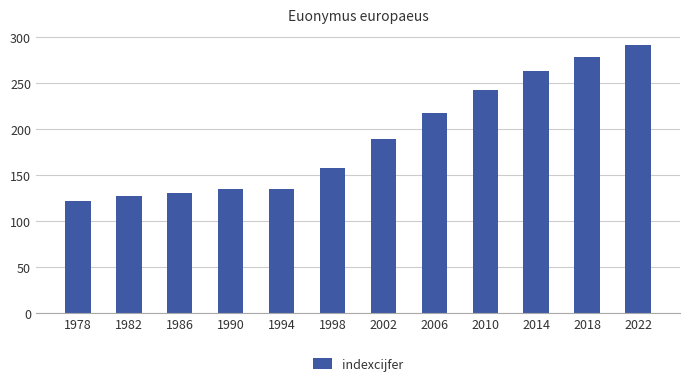

Reading left to right, what are all the values shown in this chart?

122	127	131	135	135	158	189	218	243	263	279	292